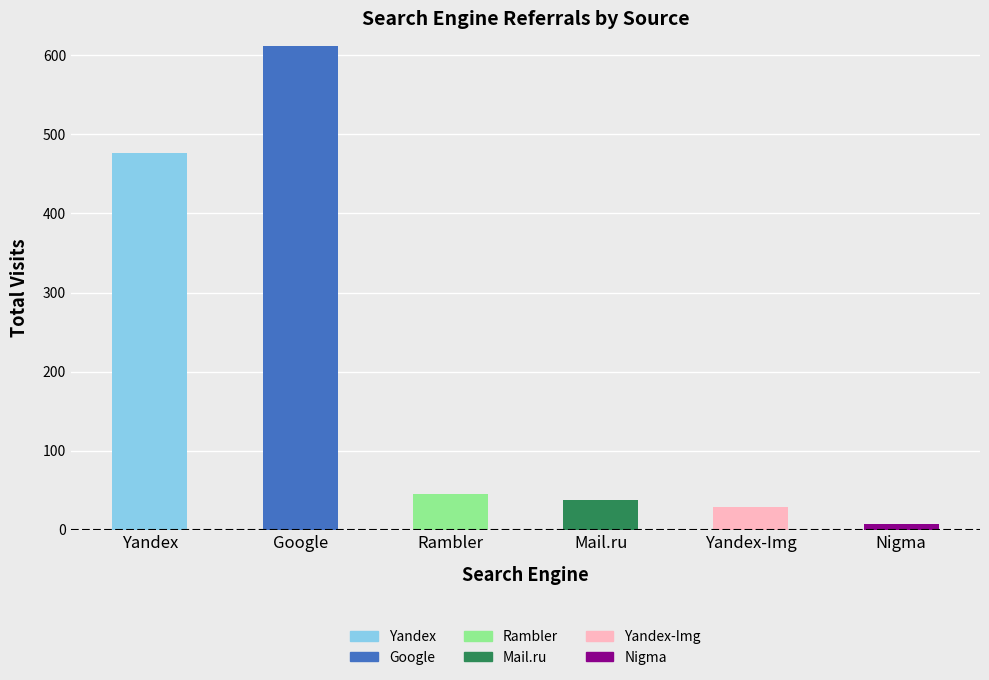

How many distinct data groups are displayed?

6